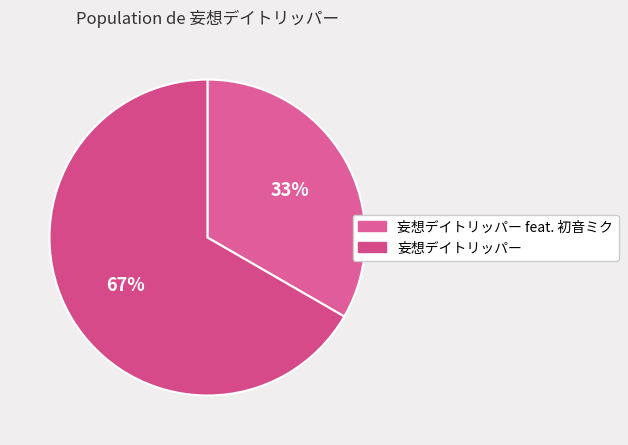

What percentage do 妄想デイトリッパー and 妄想デイトリッパー feat. 初音ミク together represent?

100.0%